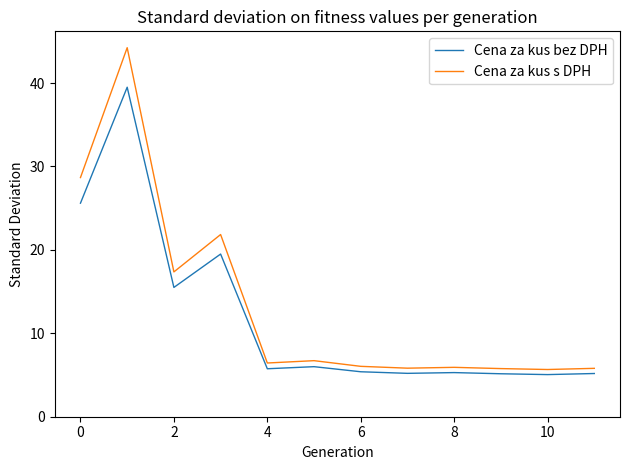

What is the lowest value of the Cena za kus s DPH series?

5.7